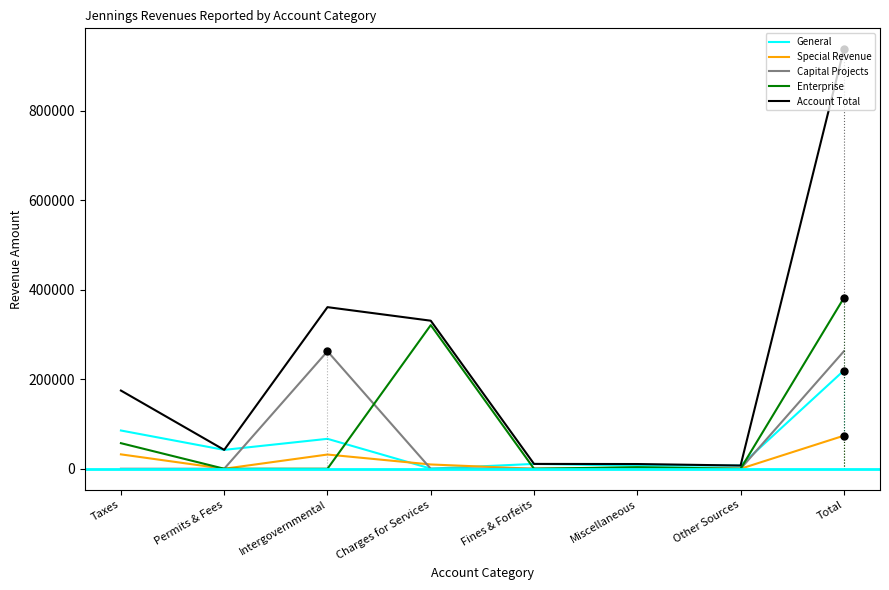

Between Charges for Services and Other Sources, which series saw the biggest shift?

Account Total